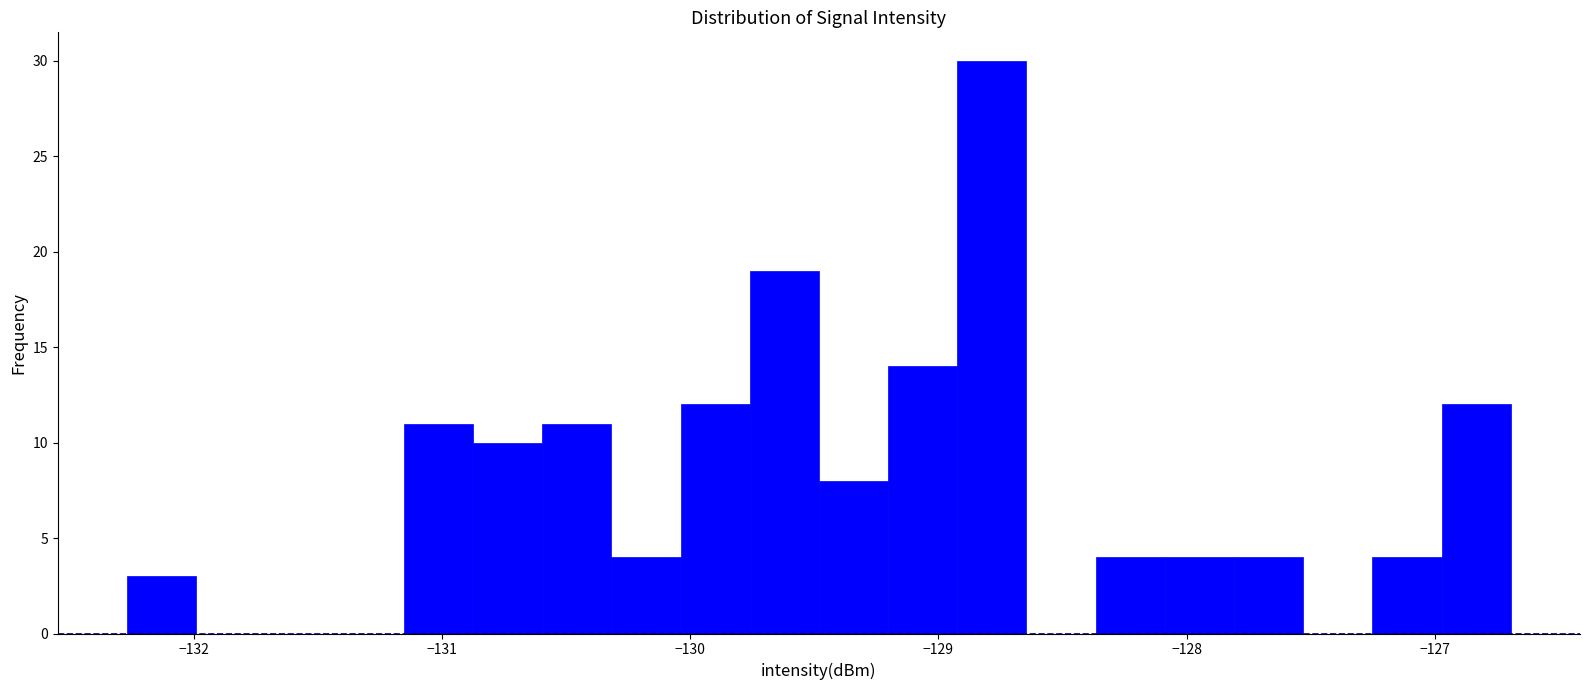

Read against the x-axis, roughly where is the centre of the tallest bar?

-128.8